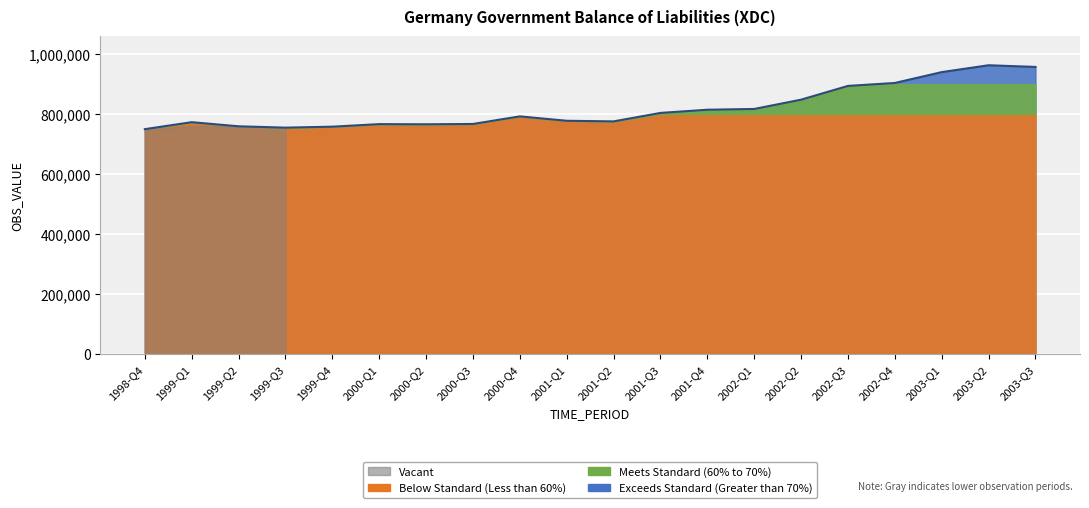

What is the minimum value shown in the chart?

749728